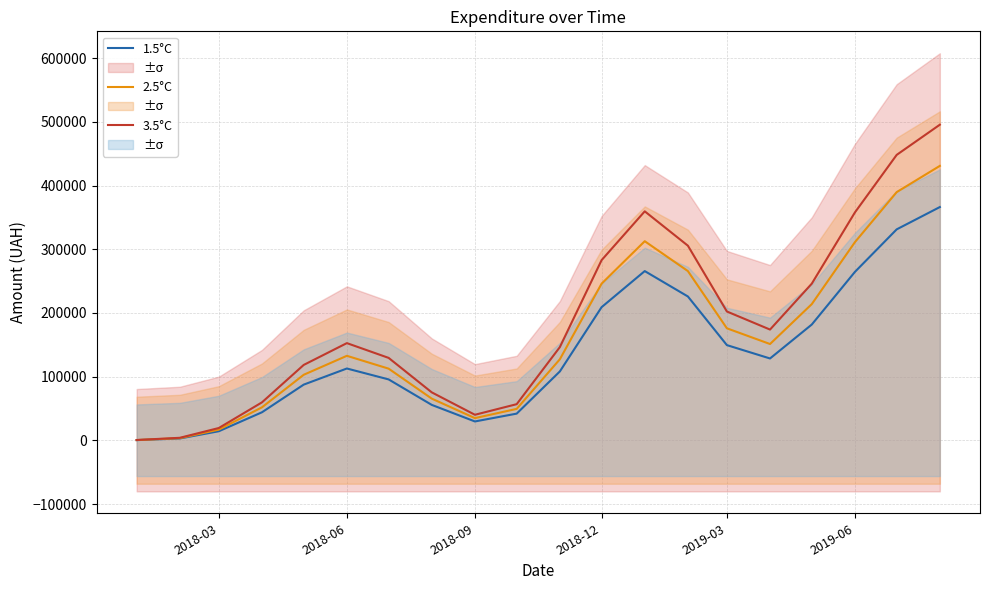

Reading left to right, extract all data points from this chart.

1.5°C: 440.4	3009.6	14359.1	44113.6	87531.0	112823.3	95695.0	55695.8	29709.0	42018.0	108182.8	209075.2	265695.5	225832.4	149518.9	128549.1	181807.7	264461.2	331178.4	366181.3
2.5°C: 518.1	3540.7	16893.0	51898.3	102977.7	132733.2	112582.3	65524.5	34951.8	49432.9	127273.9	245970.9	312583.0	265685.2	175904.6	151234.2	213891.4	311130.8	389621.7	430801.6
3.5°C: 595.8	4071.8	19427.0	59683.1	118424.3	152643.2	129469.7	75353.2	40194.5	56847.8	146365.0	282866.5	359470.4	305538.0	202290.3	173919.4	245975.2	357800.4	448064.9	495421.8